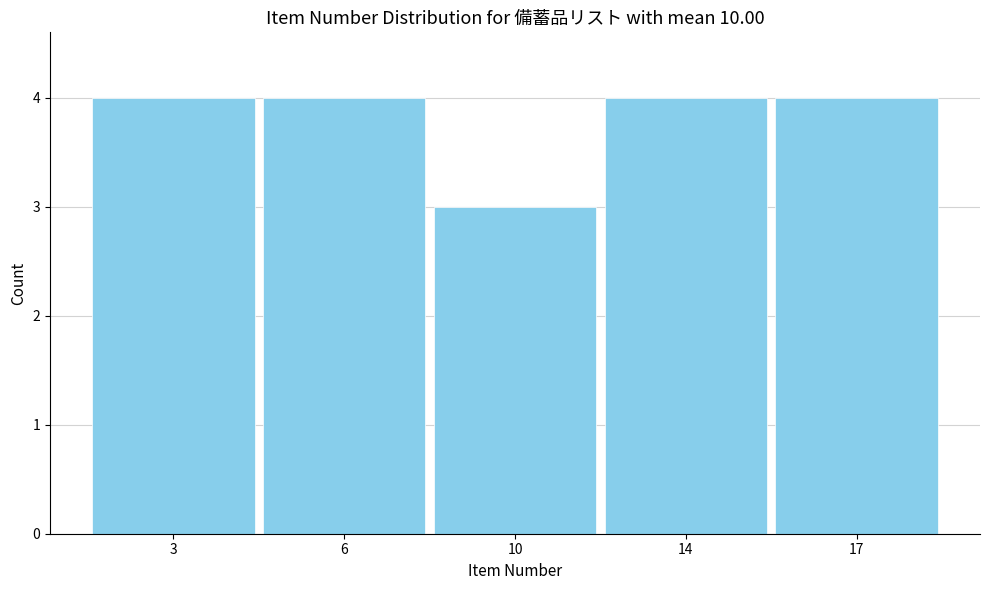

Reading right to left, transcribe all the data shown in this chart.

4	4	3	4	4